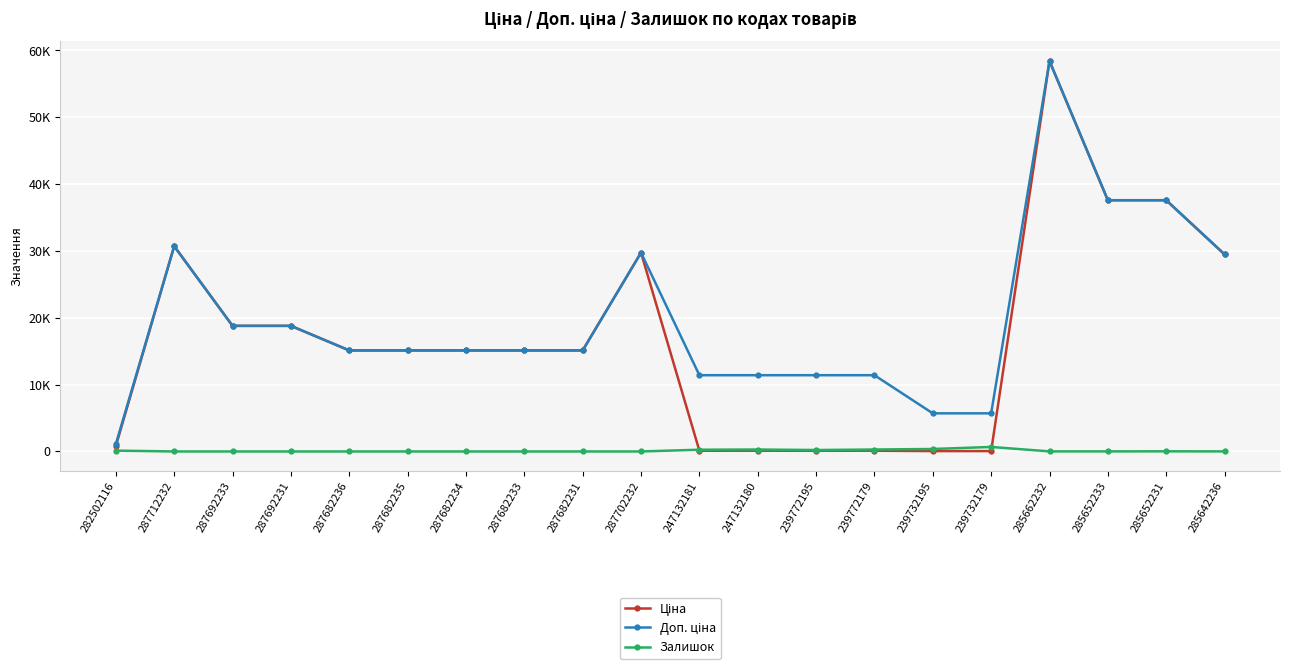

Which has a higher value, 287692231 or 287702232?

287702232